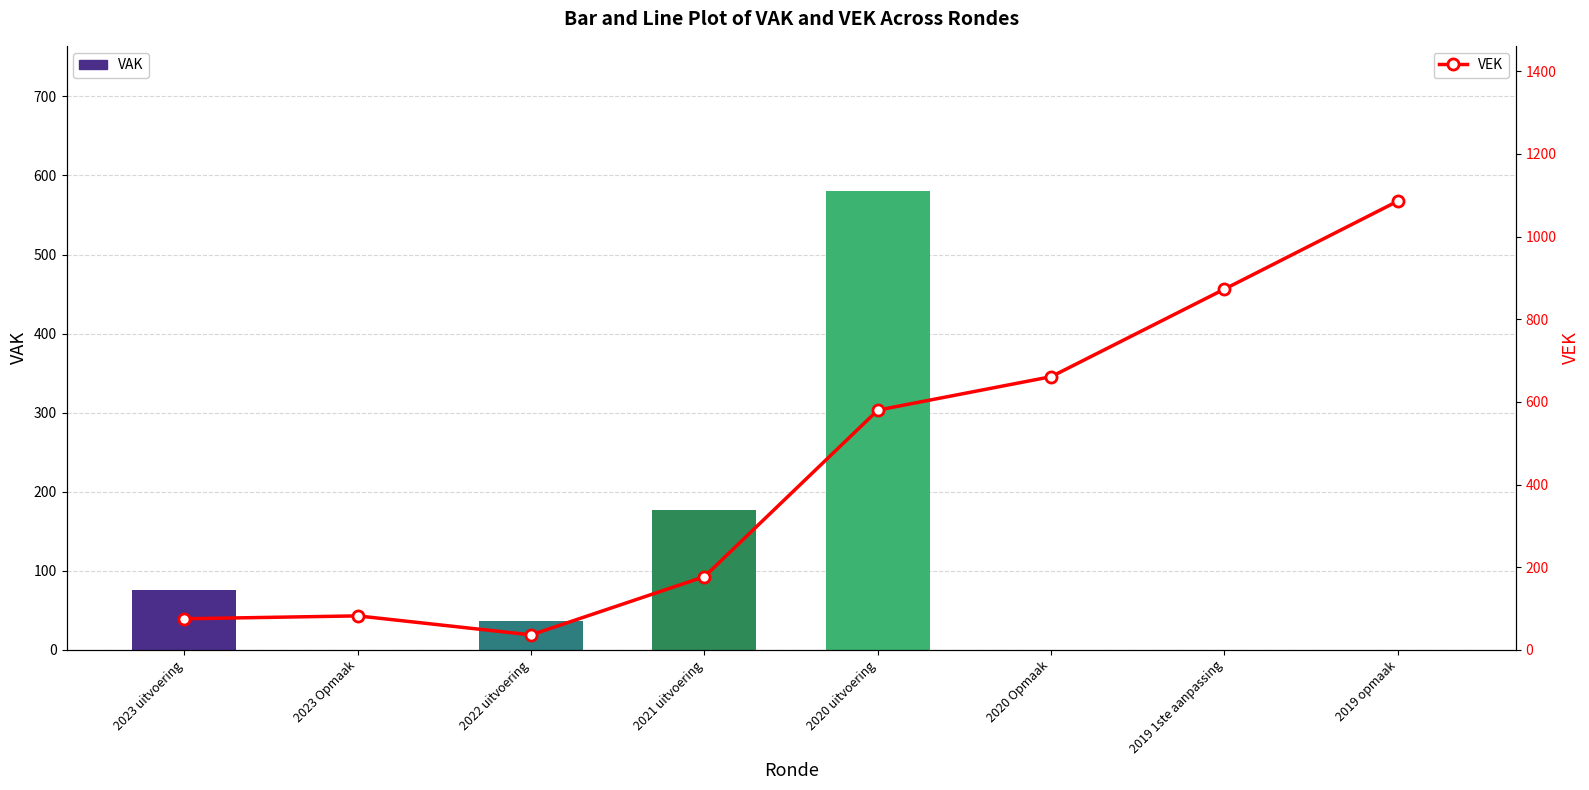

Which series has the largest total across all categories?

VEK